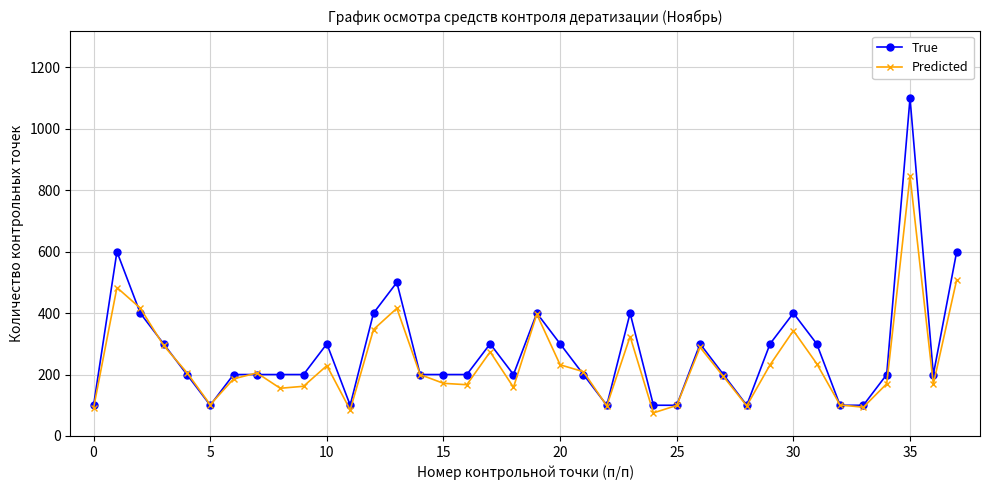

After their last crossing, which series has the higher values: True or Predicted?

True